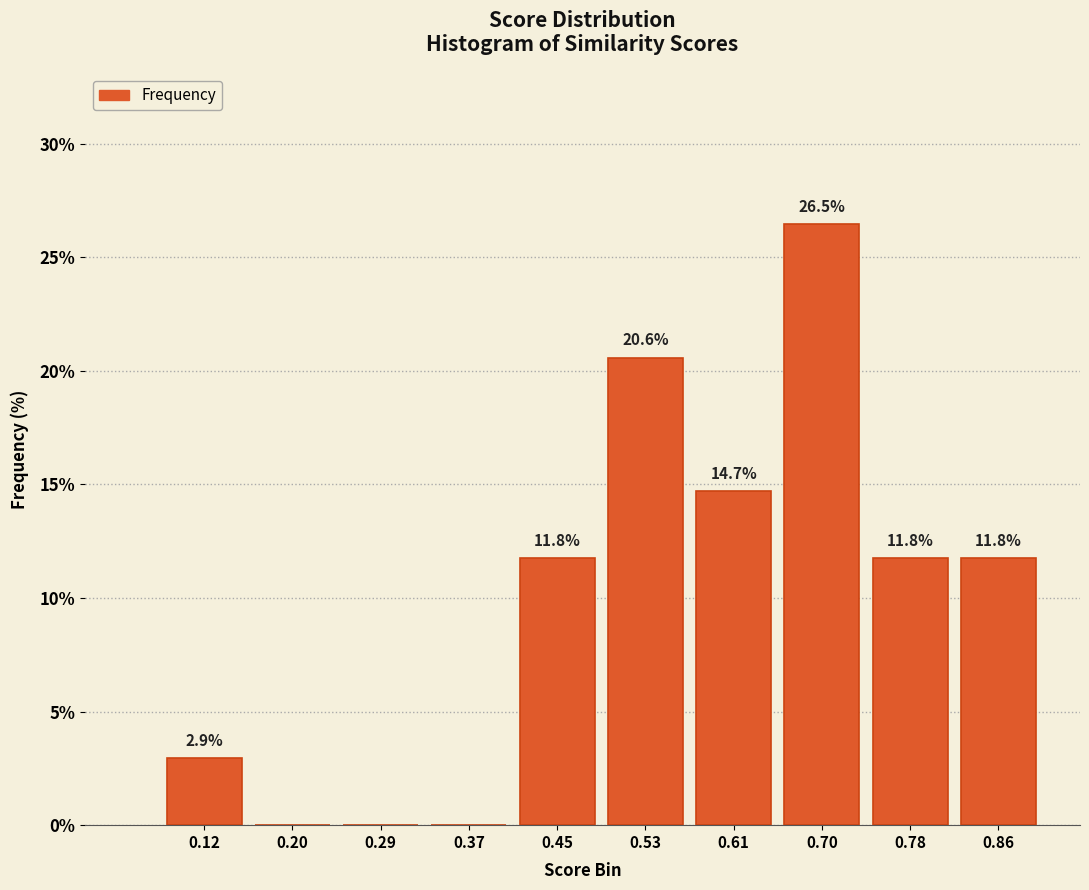

Which range on the x-axis has the tallest bar?

0.654 to 0.736